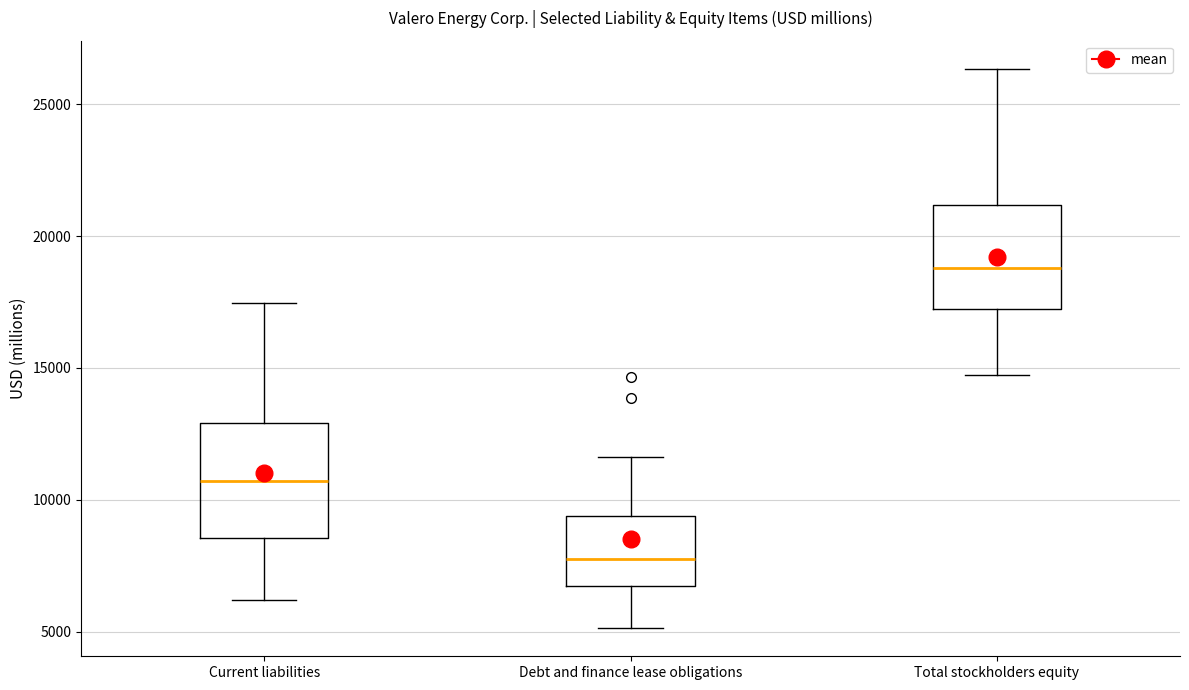

Which box's median line is the highest?

Total stockholders equity